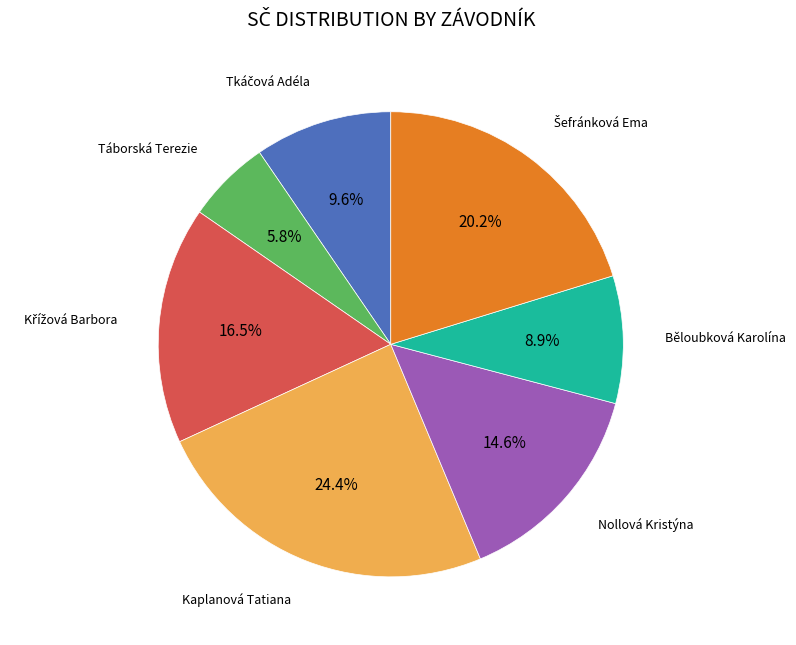

Does any single category account for the majority?

No